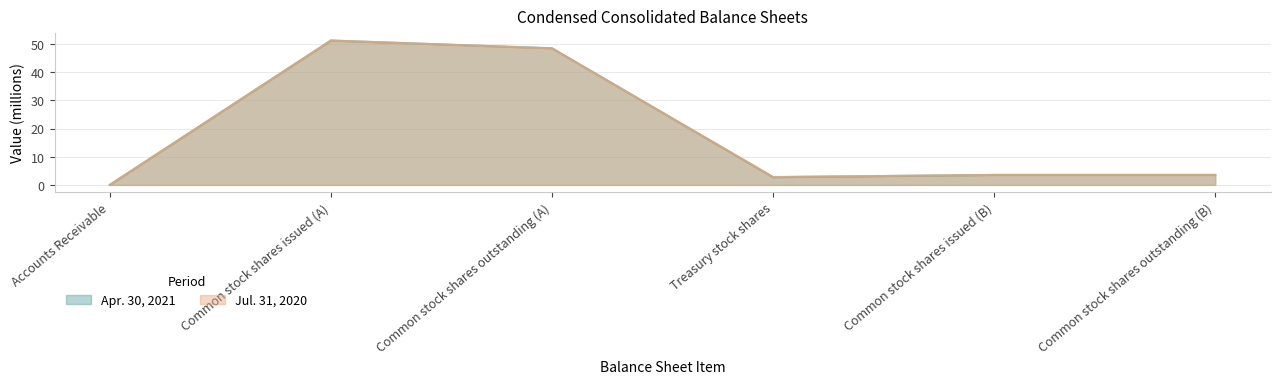

What are all the series names shown in the legend?

Apr. 30, 2021, Jul. 31, 2020